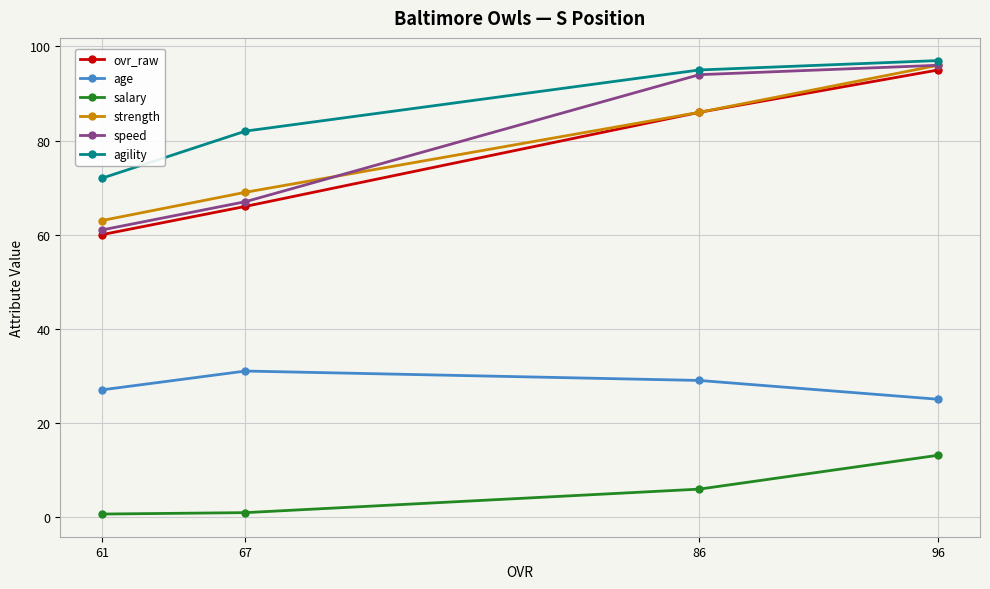

The value of salary at 61 is 0.3. True or false?

False